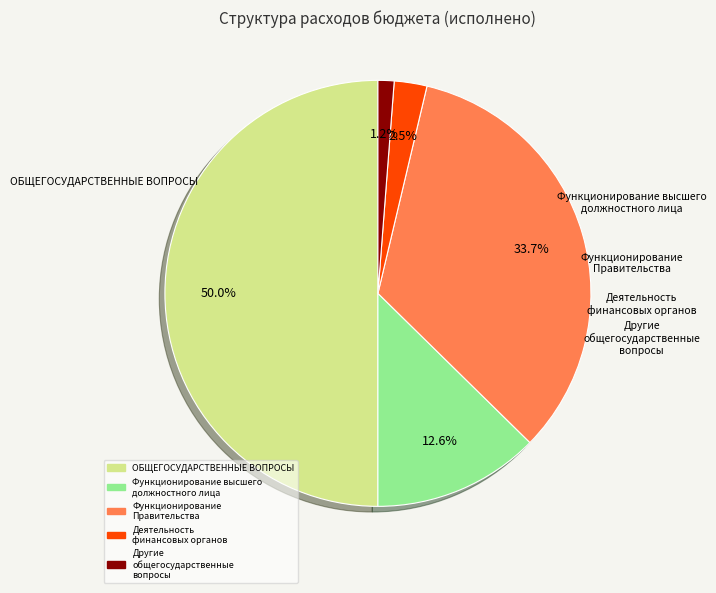

How many slices are in this pie chart?

5